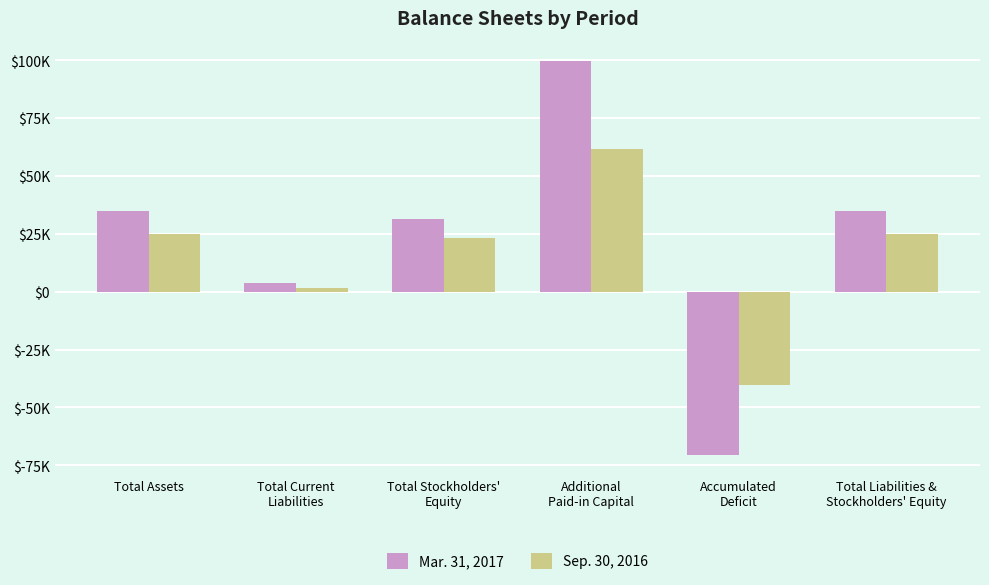

Does the chart contain any negative values?

Yes